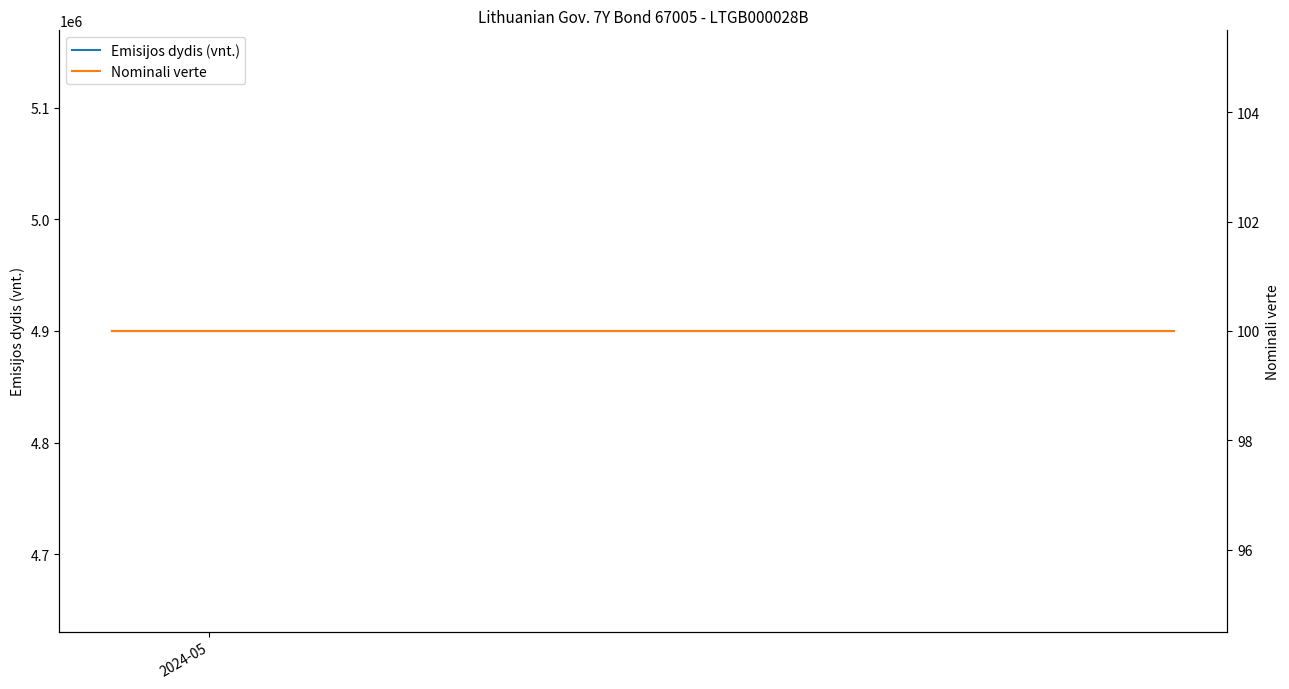

What are all the series names shown in the legend?

Emisijos dydis (vnt.), Nominali verte